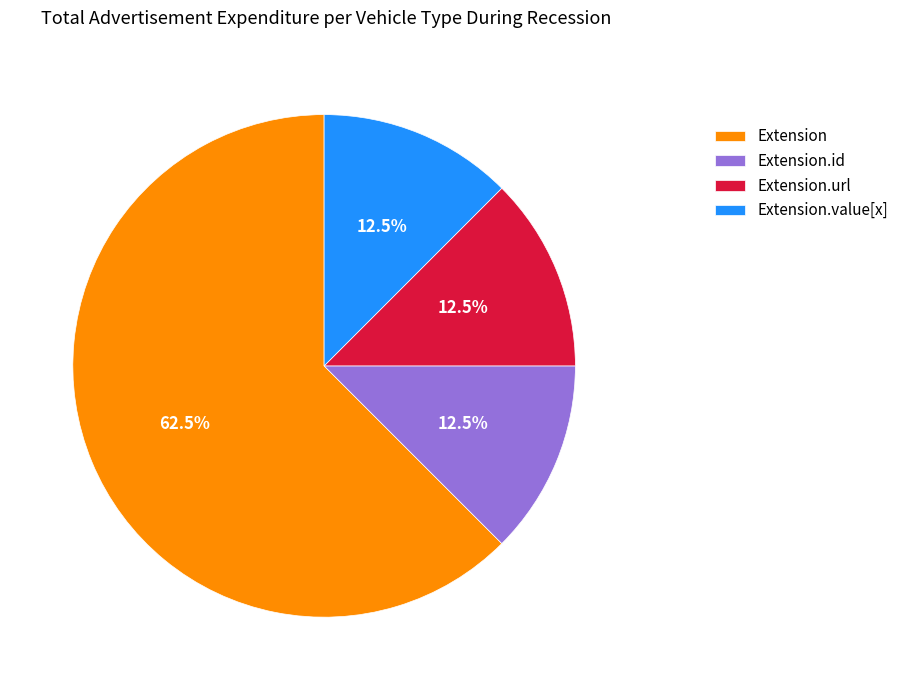

What is the largest slice in the pie chart?

Extension